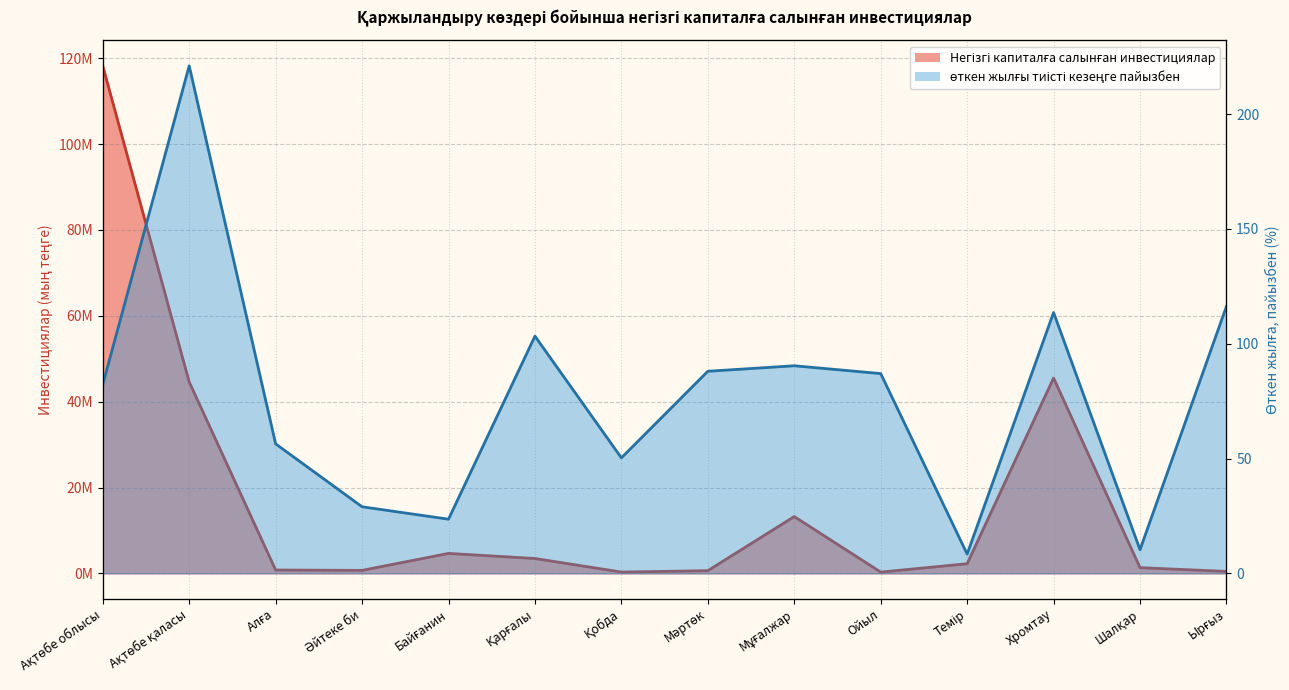

Reading left to right, list all the values displayed in this chart.

Негізгі капиталға салынған инвестициялар: Ақтөбе облысы=118203314.0	Ақтөбе қаласы=44586915.0	Алға=783990.0	Әйтеке би=699179.0	Байғанин=4652962.0	Қарғалы=3467481.0	Қобда=309471.0	Мәртөк=631969.0	Мұғалжар=13232953.0	Ойыл=299058.0	Темір=2249222.0	Хромтау=45497185.0	Шалқар=1332677.0	Ырғыз=460251.0
өткен жылғы тиісті кезеңге пайызбен: Ақтөбе облысы=82.2	Ақтөбе қаласы=221.0	Алға=56.4	Әйтеке би=29.0	Байғанин=23.6	Қарғалы=103.3	Қобда=50.3	Мәртөк=88.0	Мұғалжар=90.4	Ойыл=87.0	Темір=8.4	Хромтау=113.6	Шалқар=10.3	Ырғыз=116.3